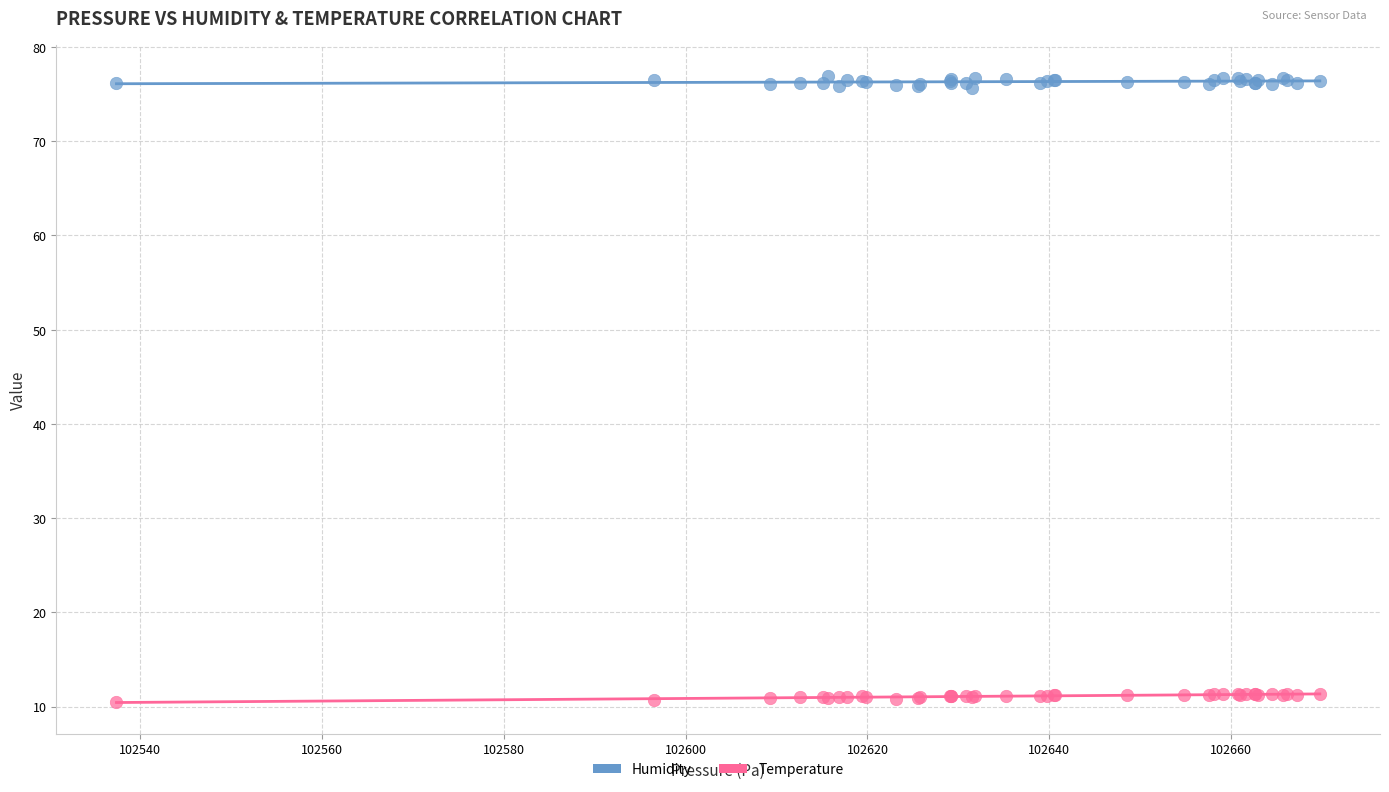

What is the X range (max minus min) for the scatter plot?

132.3